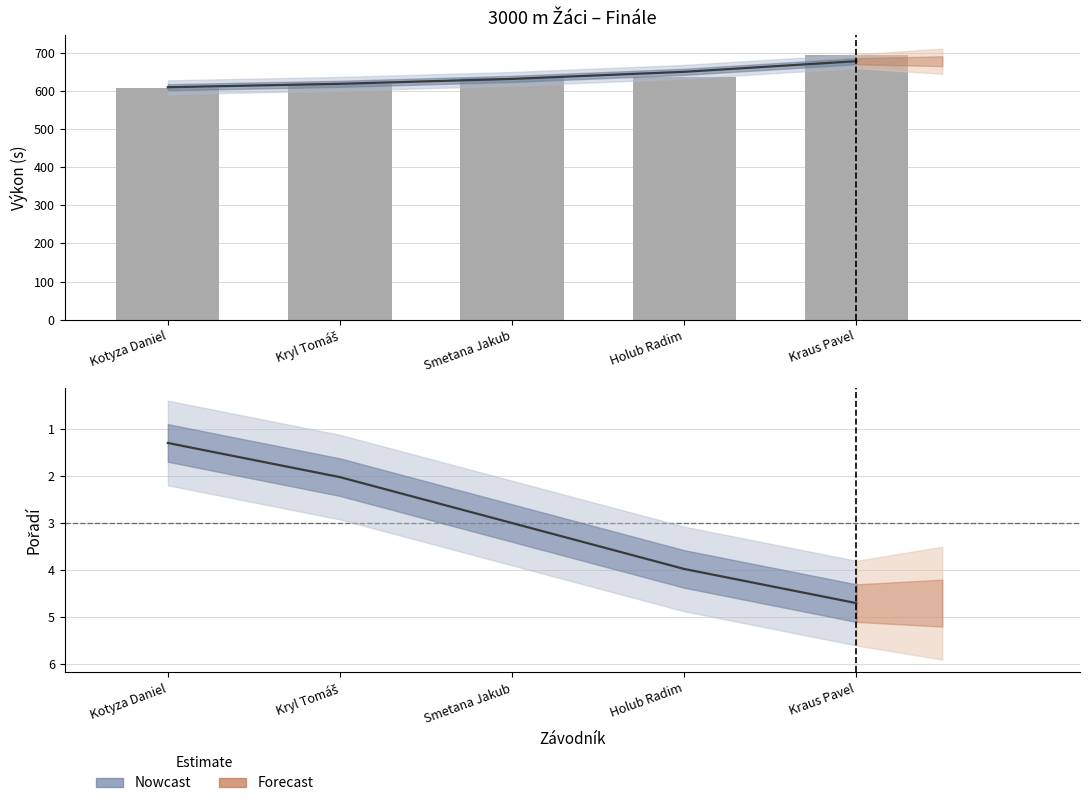

Reading left to right, what are all the values shown in this chart?

1.3	2.0	3.0	4.0	4.7